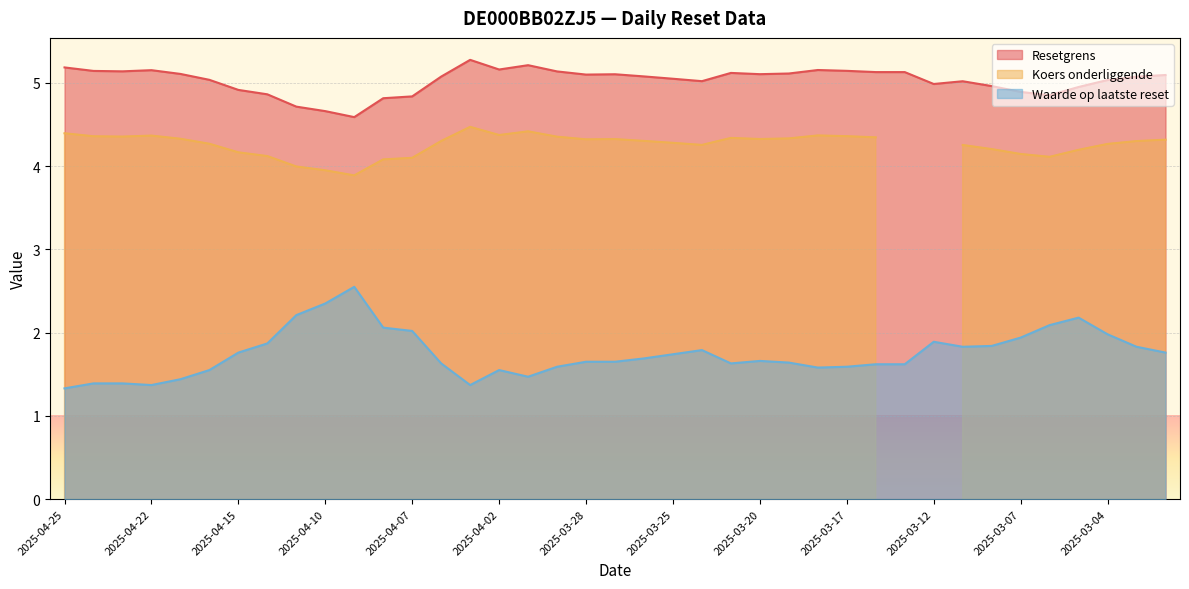

At how many categories does at least one series exceed 2?

39